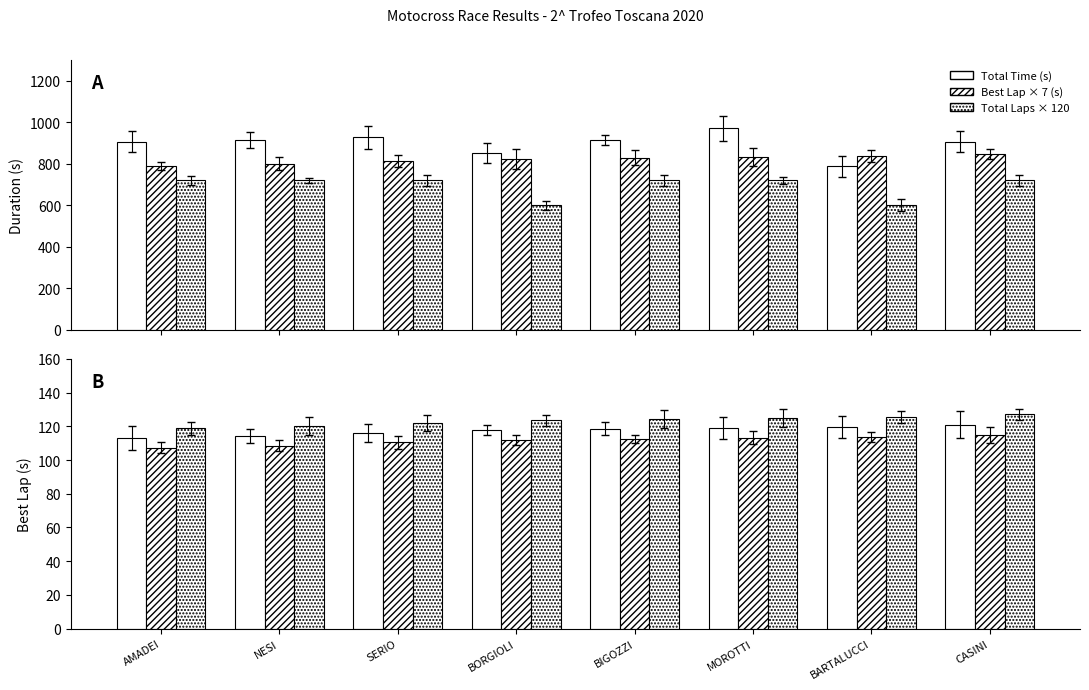

What is the smallest value displayed?

107.4